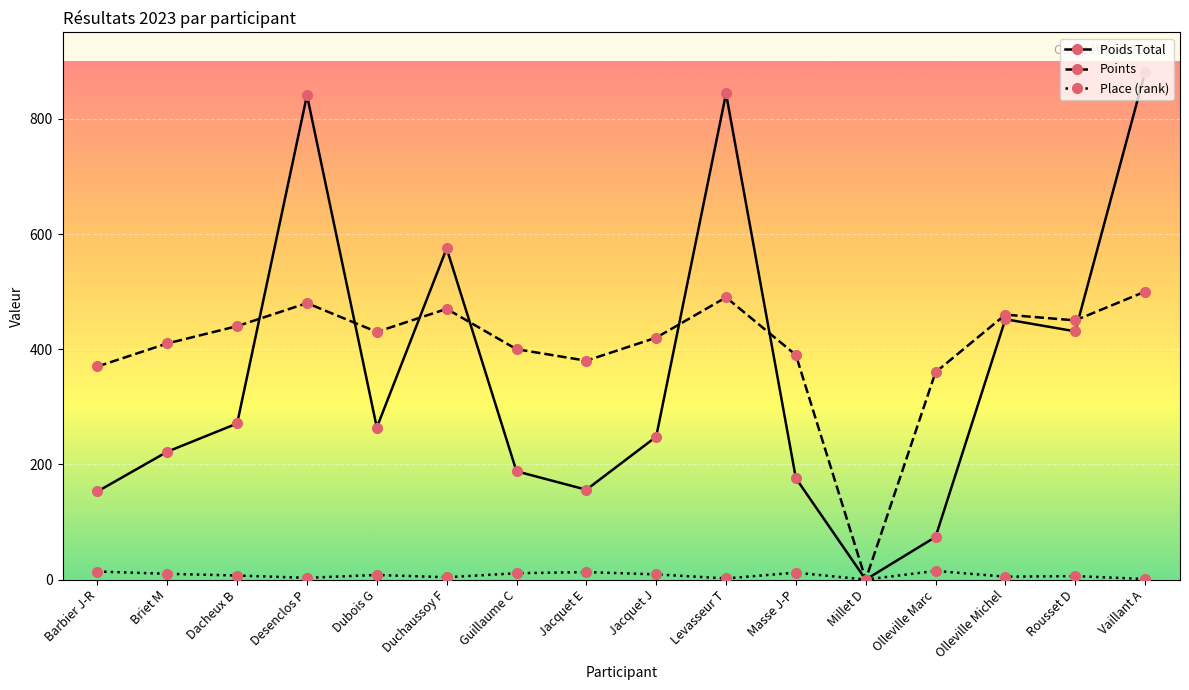

At which label does Poids Total reach its peak?

Vaillant A